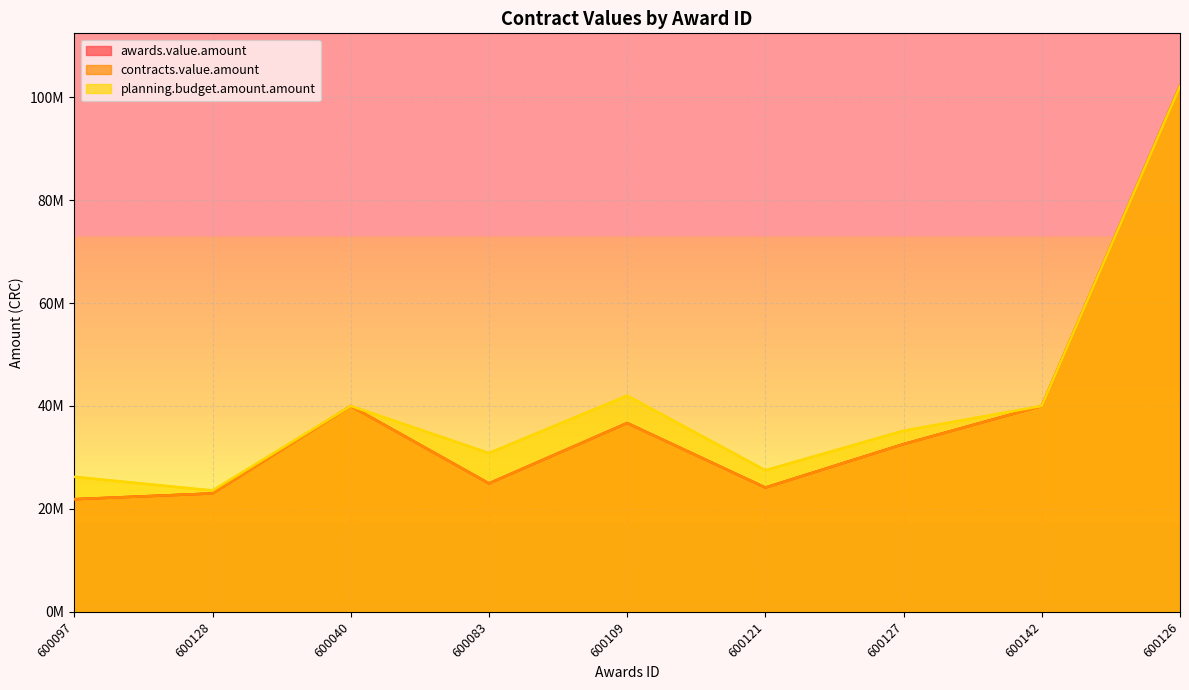

How many lines are shown in the chart?

3